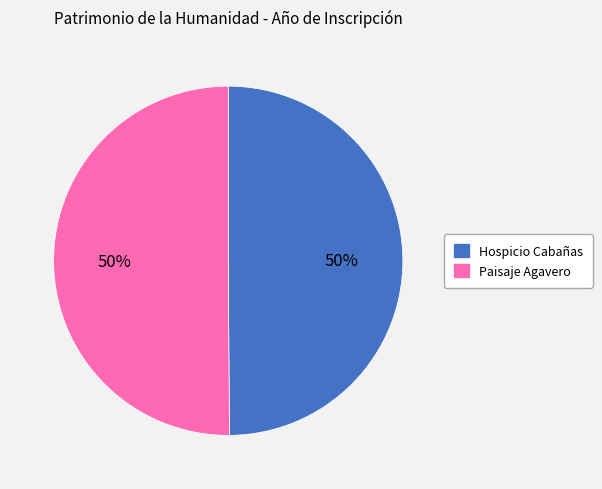

To the nearest percent, what is the average slice percentage?

50%